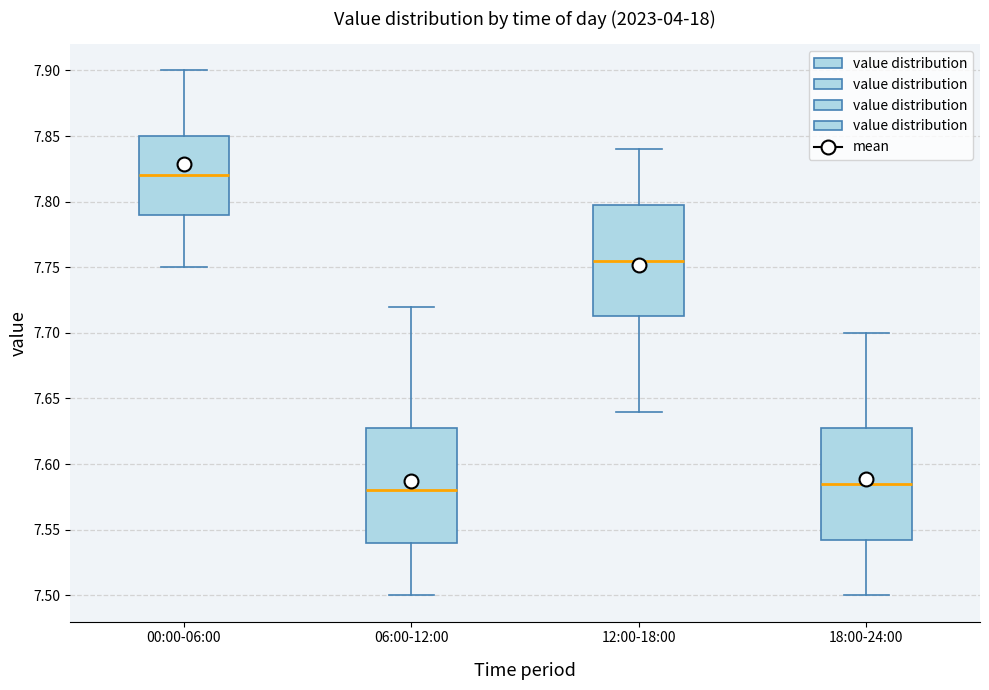

Reading left to right, read every box against the y-axis: the position of its median line, the range the box covers, and the ends of its whiskers. The values are not printed on the chart, so give them approximately, as read against the axis.

00:00-06:00: median 7.820, box 7.790 to 7.850, whiskers 7.750 to 7.900
06:00-12:00: median 7.580, box 7.540 to 7.630, whiskers 7.500 to 7.720
12:00-18:00: median 7.755, box 7.715 to 7.800, whiskers 7.640 to 7.840
18:00-24:00: median 7.585, box 7.545 to 7.630, whiskers 7.500 to 7.700